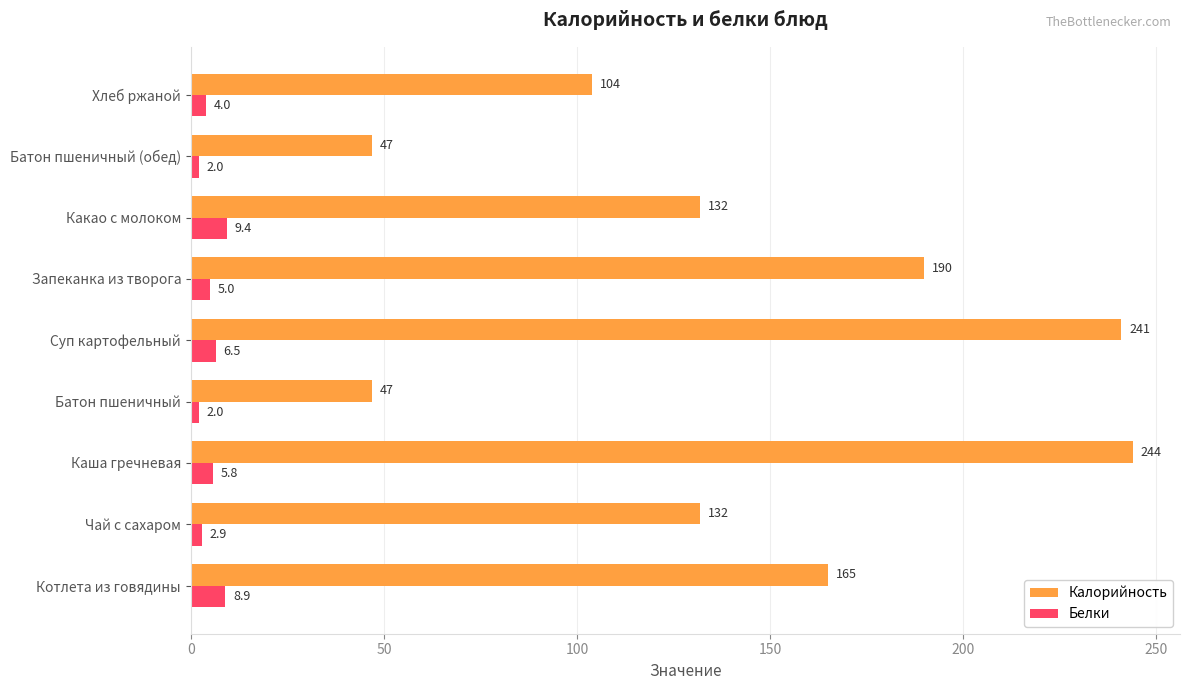

What is the minimum value shown in the chart?

2.0